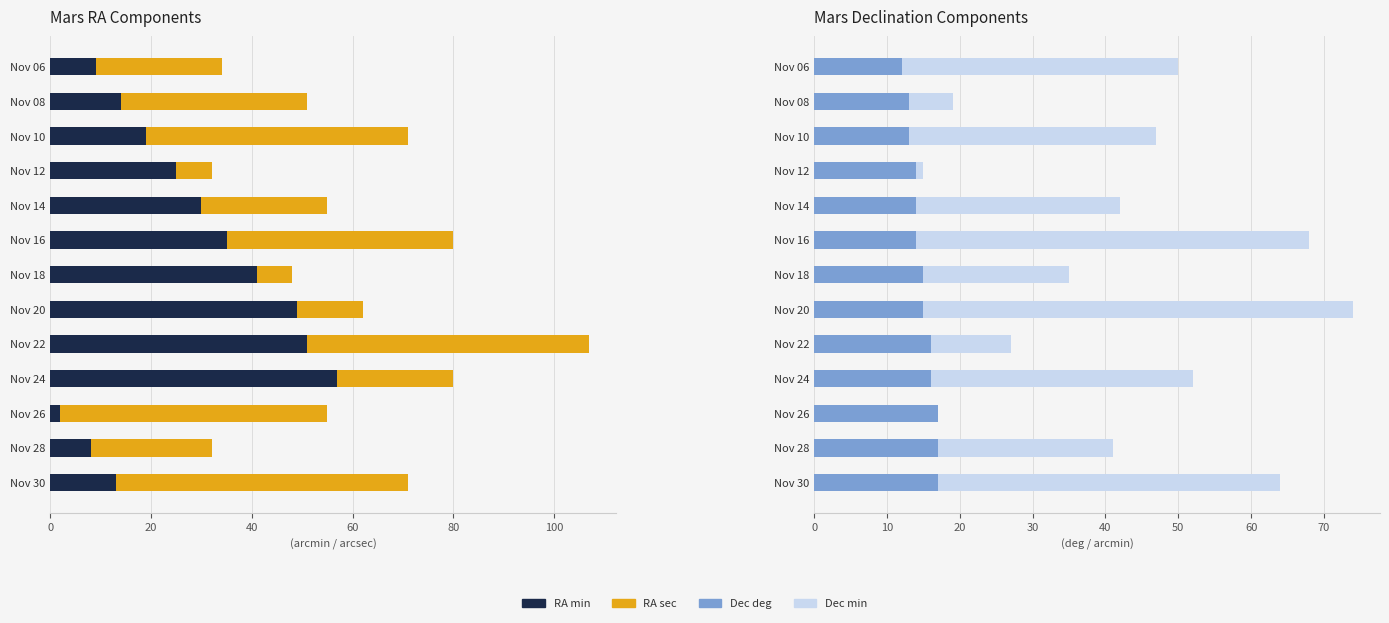

True or false: Dec deg has a value of 12 at Nov 06.

True